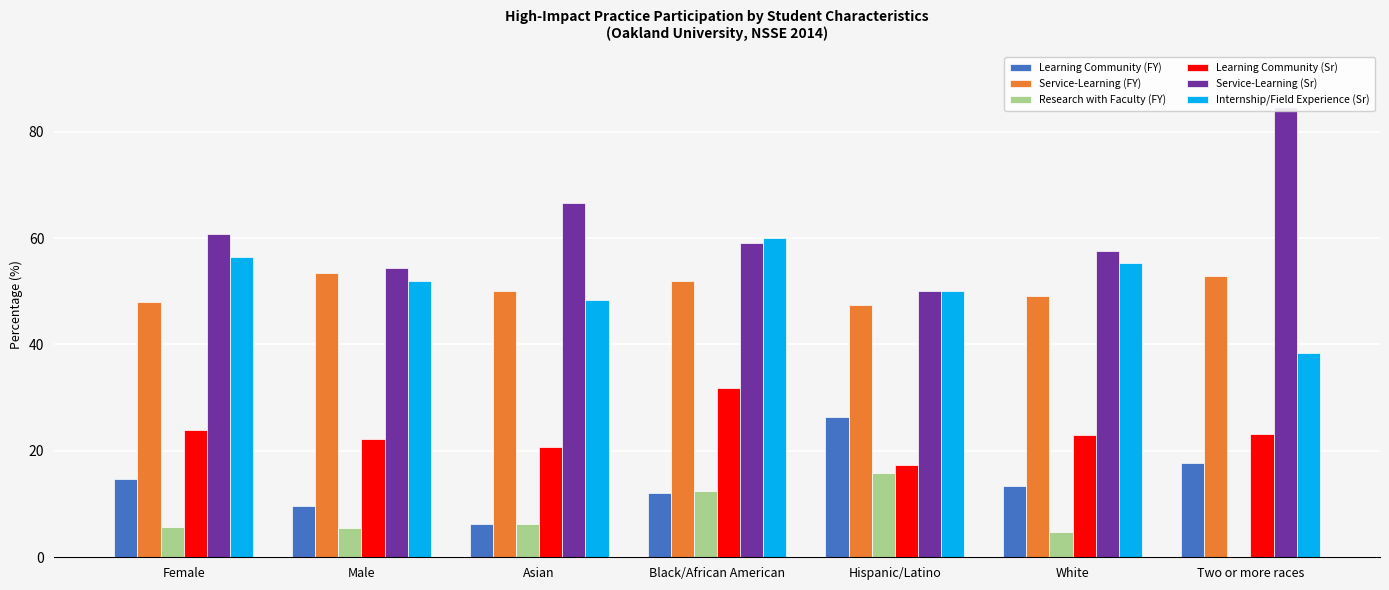

Reading left to right, list all the values displayed in this chart.

Learning Community (FY): Female=14.7	Male=9.6	Asian=6.2	Black/African American=12.0	Hispanic/Latino=26.3	White=13.3	Two or more races=17.6
Service-Learning (FY): Female=48.0	Male=53.5	Asian=50.0	Black/African American=52.0	Hispanic/Latino=47.4	White=49.1	Two or more races=52.9
Research with Faculty (FY): Female=5.7	Male=5.5	Asian=6.2	Black/African American=12.5	Hispanic/Latino=15.8	White=4.7	Two or more races=0.0
Learning Community (Sr): Female=23.8	Male=22.2	Asian=20.7	Black/African American=31.8	Hispanic/Latino=17.4	White=23.0	Two or more races=23.1
Service-Learning (Sr): Female=60.8	Male=54.4	Asian=66.7	Black/African American=59.1	Hispanic/Latino=50.0	White=57.5	Two or more races=84.6
Internship/Field Experience (Sr): Female=56.4	Male=52.0	Asian=48.3	Black/African American=60.0	Hispanic/Latino=50.0	White=55.3	Two or more races=38.5